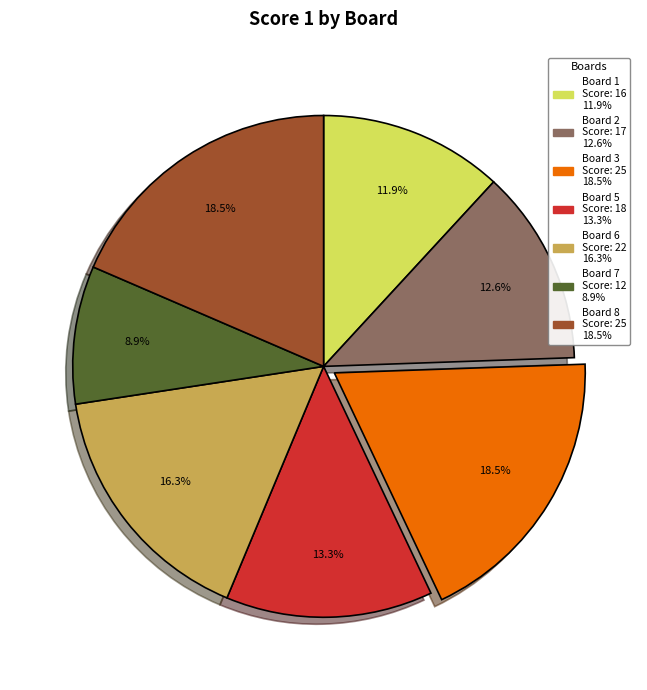

Is there any slice that represents more than half of the pie?

No